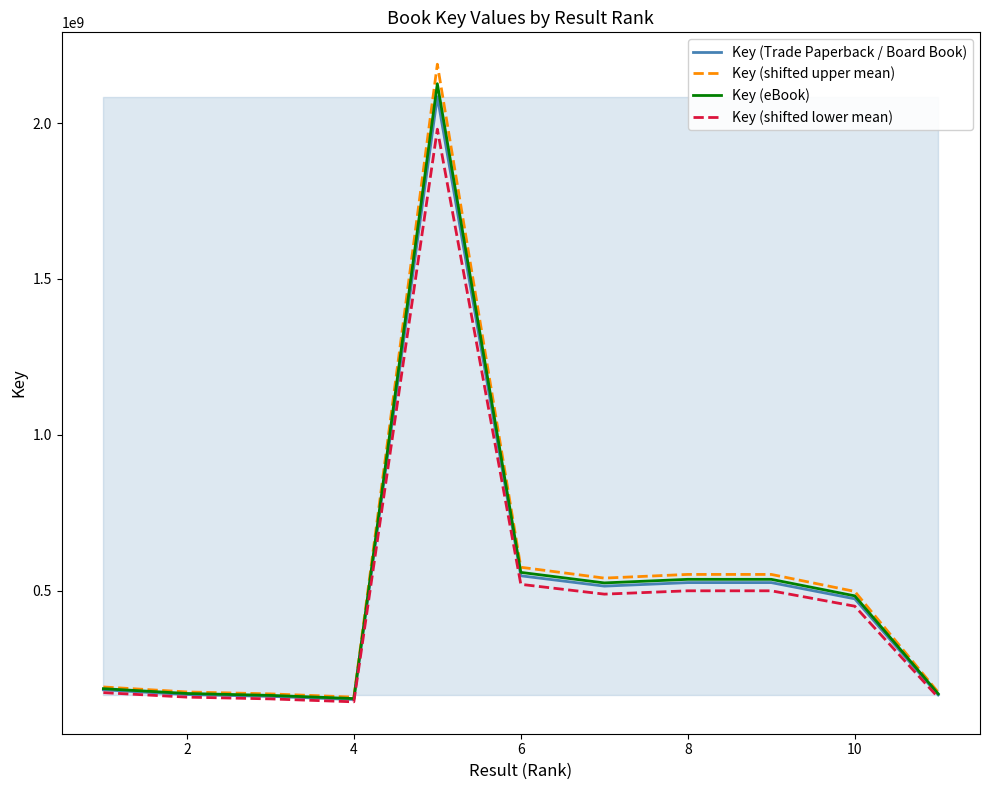

The value of Key (Trade Paperback / Board Book) at 8 is 931617095.2. True or false?

False